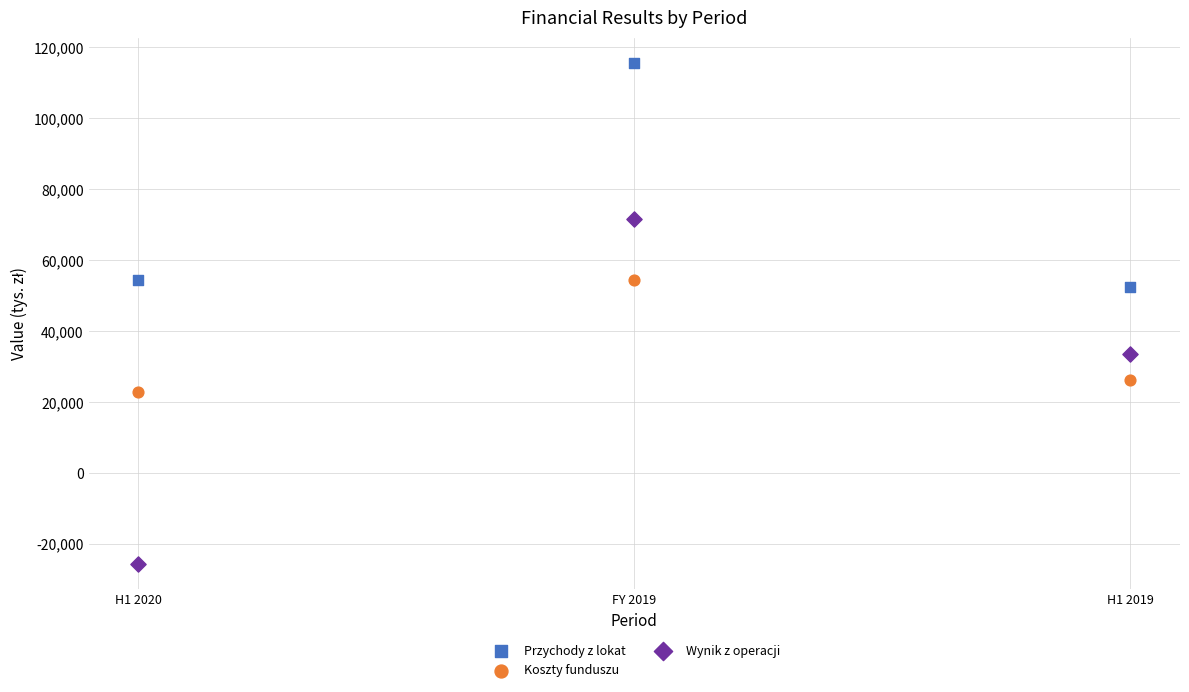

What are all the series names shown in the legend?

Przychody z lokat, Koszty funduszu, Wynik z operacji